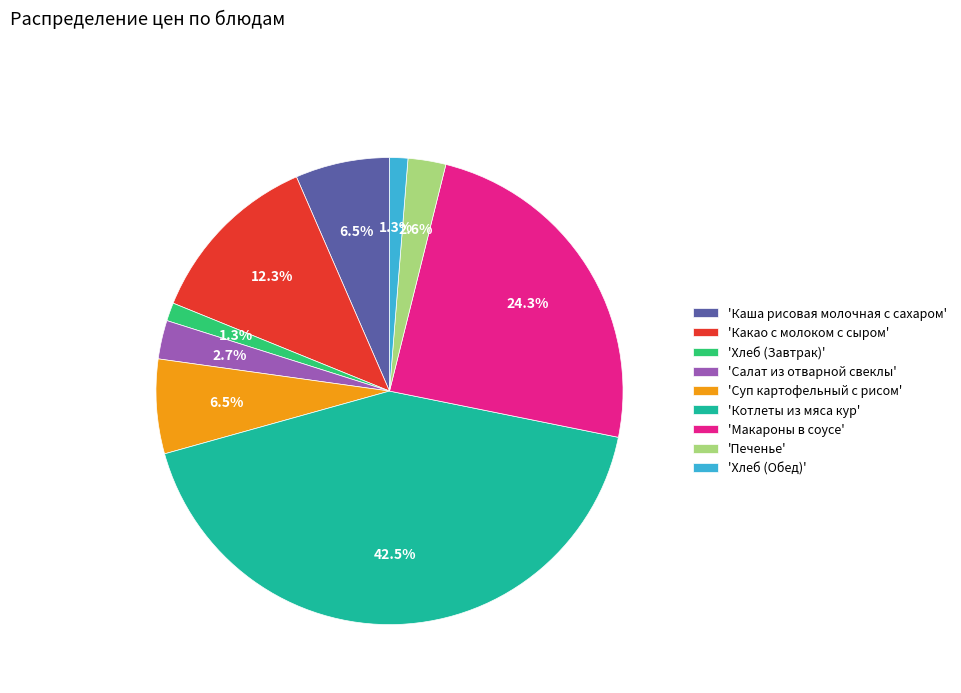

Which has a higher value, 'Суп картофельный с рисом' or 'Какао с молоком с сыром'?

'Какао с молоком с сыром'